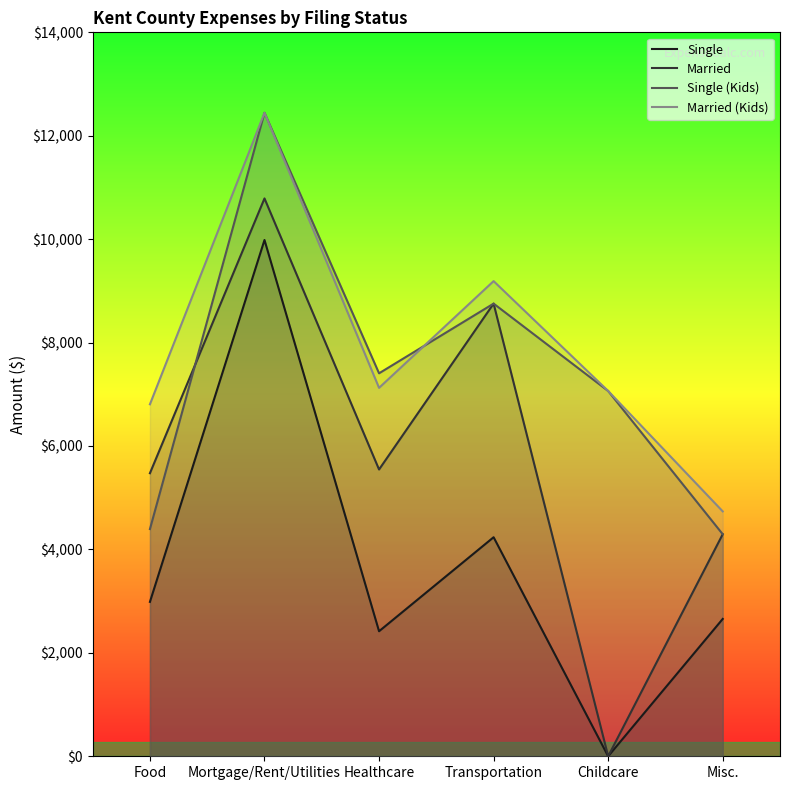

What is the lowest value of the Married (Kids) series?

4736